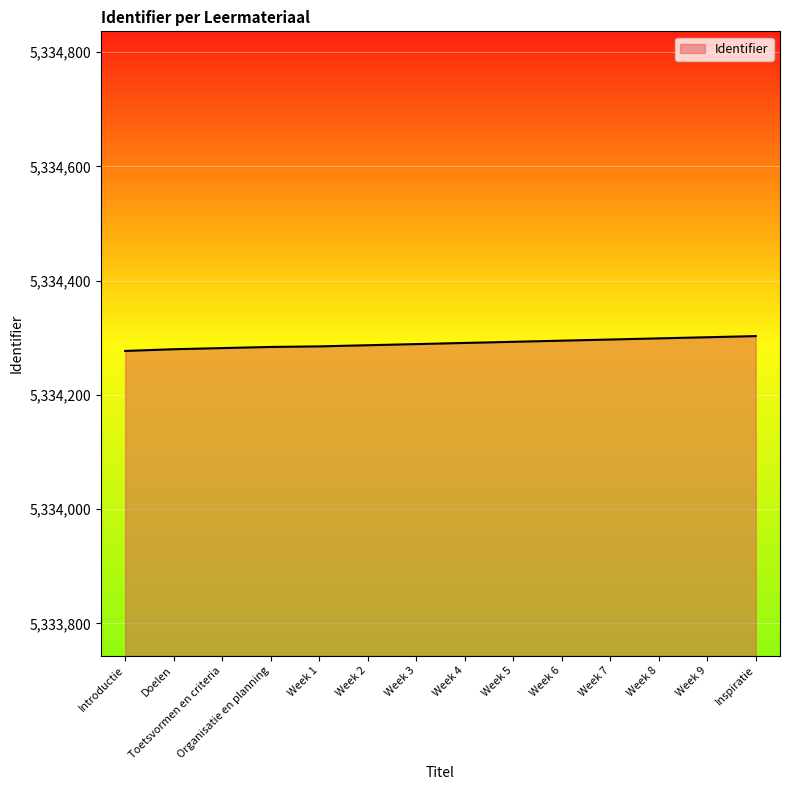

Count the number of categories in the chart.

14